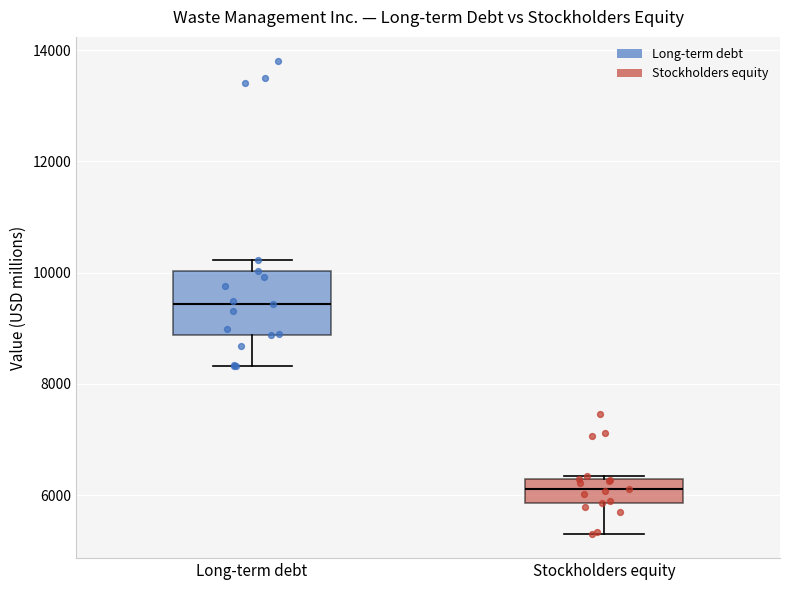

Which box is the tallest, from its lower edge to its upper edge?

Long-term debt